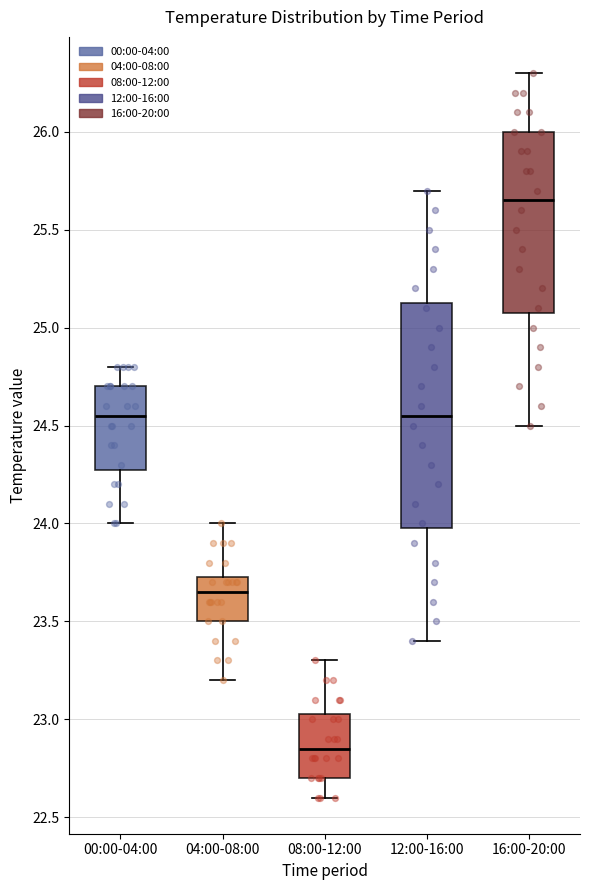

Which box is the tallest, from its lower edge to its upper edge?

12:00-16:00